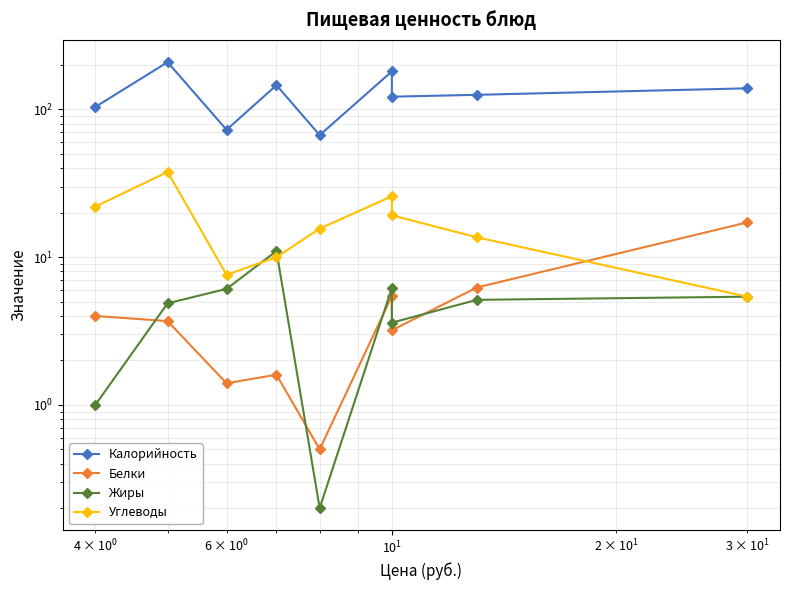

Reading left to right, transcribe all the data shown in this chart.

Калорийность: 104.0	209.0	72.8	146.0	67.0	181.0	122.0	125.6	139.0
Белки: 4.0	3.7	1.4	1.6	0.5	5.5	3.2	6.2	17.2
Жиры: 1.0	4.9	6.1	11.0	0.2	6.2	3.6	5.1	5.4
Углеводы: 22.0	37.7	7.6	10.0	15.6	25.8	19.2	13.6	5.4